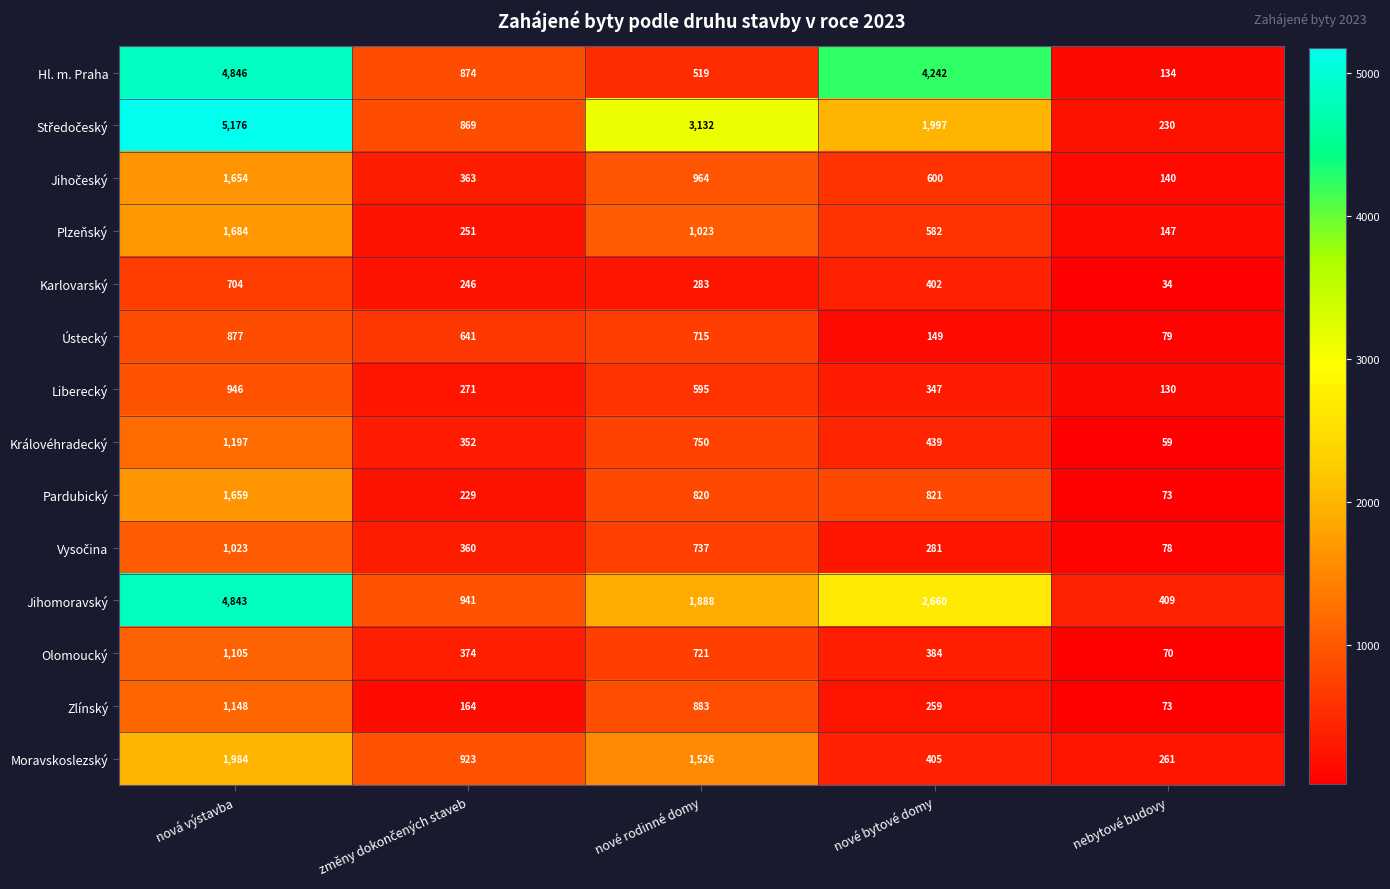

What is the difference between the maximum and minimum values in the Jihomoravský series?

4434